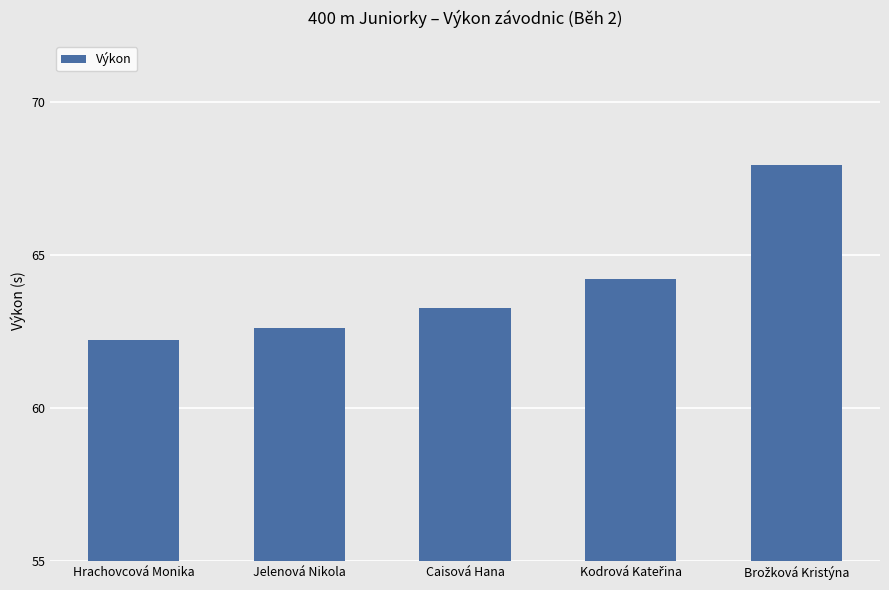

At which label does the data first exceed 63?

Caisová Hana